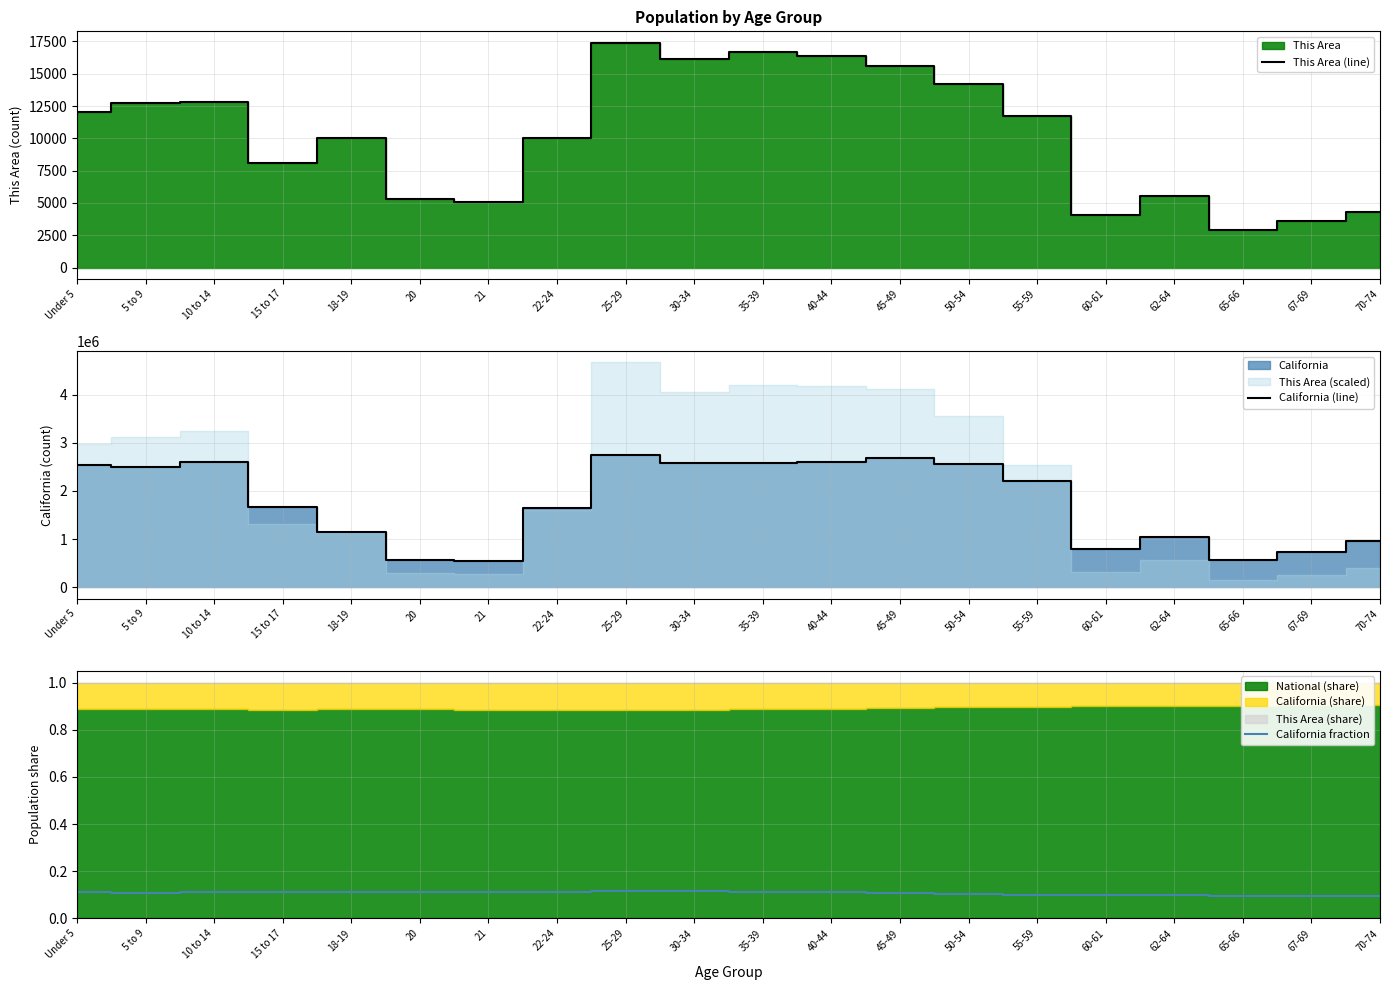

Reading right to left, extract all data points from this chart.

This Area (line): 70-74=4338.0	67-69=3621.0	65-66=2903.0	62-64=5510.0	60-61=4076.0	55-59=11762.0	50-54=14198.0	45-49=15639.0	40-44=16402.0	35-39=16707.0	30-34=16147.0	25-29=17414.0	22-24=10042.0	21=5047.0	20=5277.0	18-19=10018.0	15 to 17=8081.0	10 to 14=12852.0	5 to 9=12737.0	Under 5=12005.0
California (line): 70-74=971778.0	67-69=734741.0	65-66=568817.0	62-64=1045921.0	60-61=786276.0	55-59=2204296.0	50-54=2562552.0	45-49=2689819.0	40-44=2609131.0	35-39=2573579.0	30-34=2573468.0	25-29=2744409.0	22-24=1636532.0	21=555775.0	20=573642.0	18-19=1157002.0	15 to 17=1666938.0	10 to 14=2590930.0	5 to 9=2505839.0	Under 5=2531333.0
California fraction: 70-74=0.1	67-69=0.1	65-66=0.1	62-64=0.1	60-61=0.1	55-59=0.1	50-54=0.1	45-49=0.1	40-44=0.1	35-39=0.1	30-34=0.1	25-29=0.1	22-24=0.1	21=0.1	20=0.1	18-19=0.1	15 to 17=0.1	10 to 14=0.1	5 to 9=0.1	Under 5=0.1